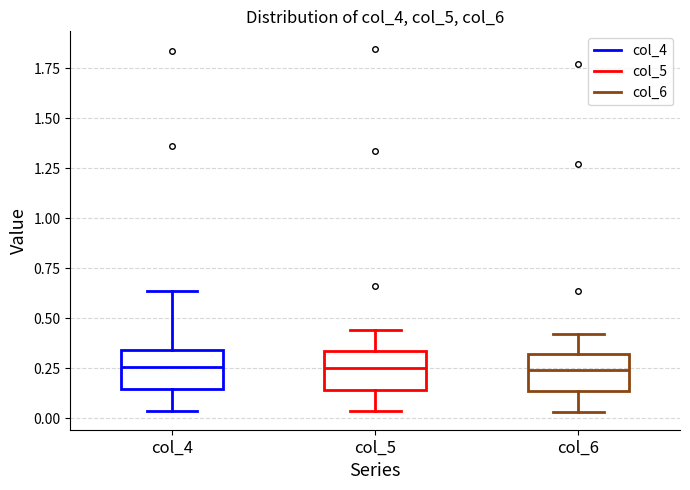

Reading left to right, read every box against the y-axis: the position of its median line, the range the box covers, and the ends of its whiskers. The values are not printed on the chart, so give them approximately, as read against the axis.

col_4: median 0.25, box 0.15 to 0.35, whiskers 0.05 to 0.65
col_5: median 0.25, box 0.15 to 0.35, whiskers 0.05 to 0.45
col_6: median 0.25, box 0.15 to 0.30, whiskers 0.05 to 0.40